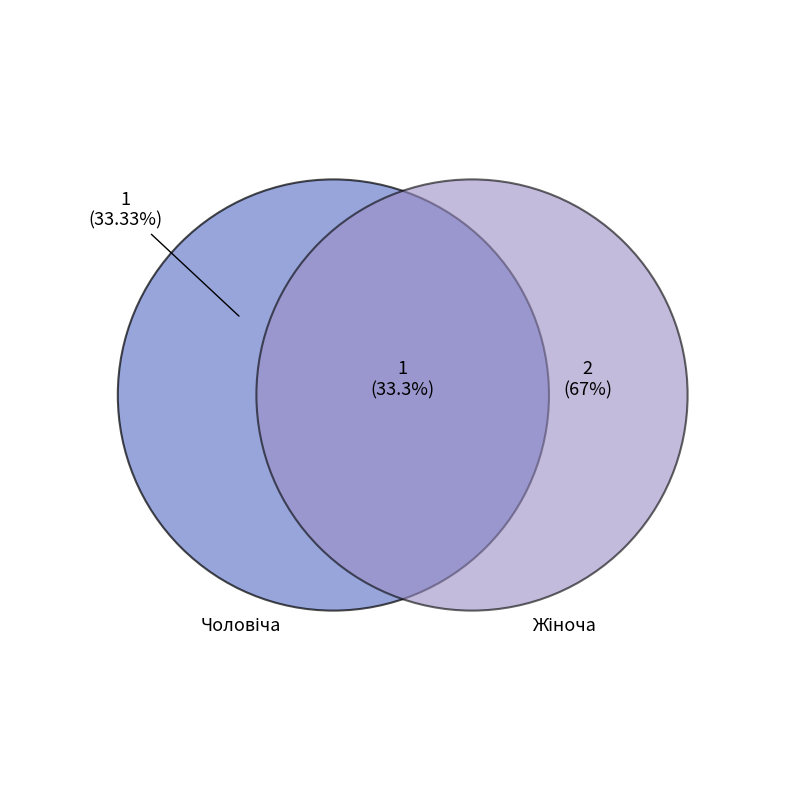

What percentage is the Жіноча slice, to the nearest percent?

67%